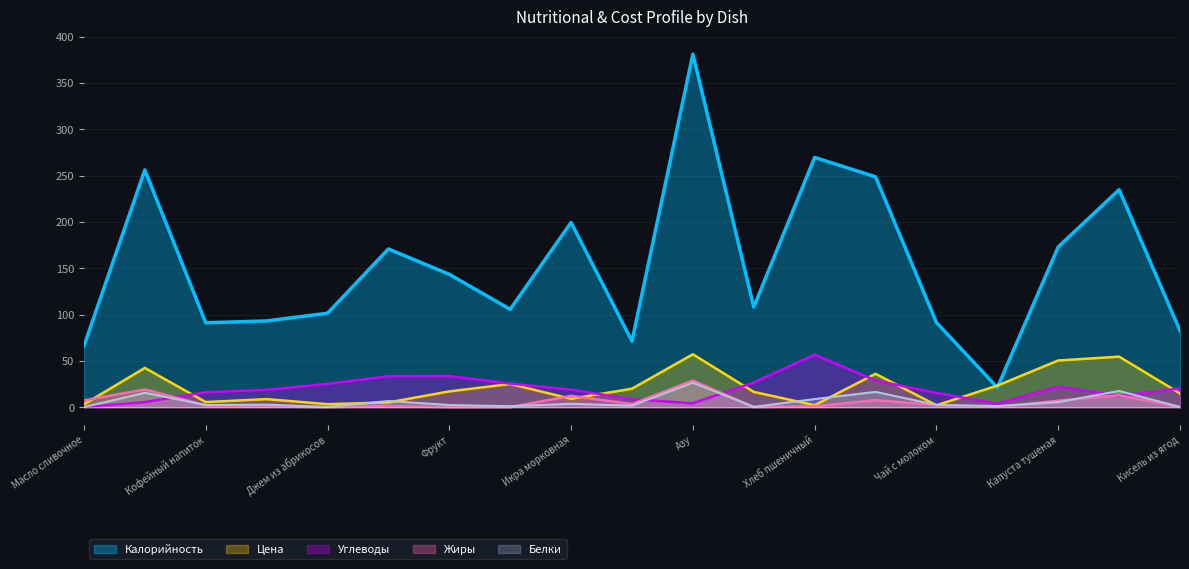

What is the minimum value for Калорийность?

21.2